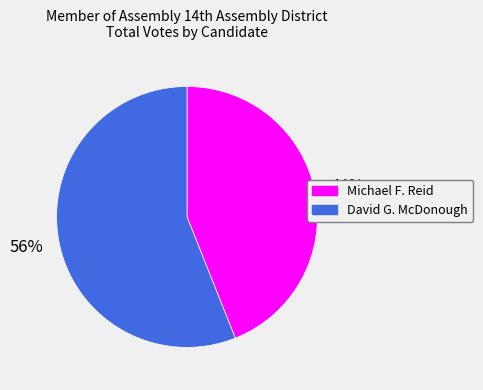

Do Michael F. Reid and David G. McDonough together represent more than half of the pie?

Yes